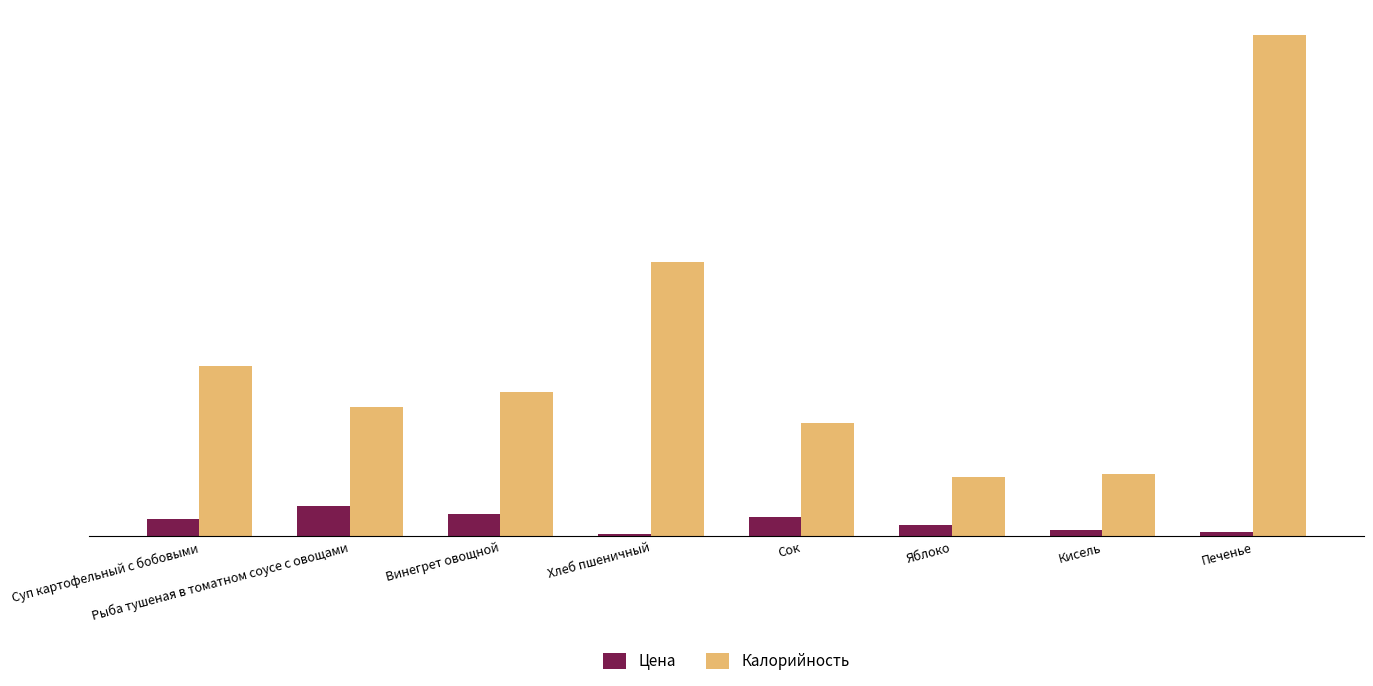

Which category has the lowest value in the Цена series?

Хлеб пшеничный